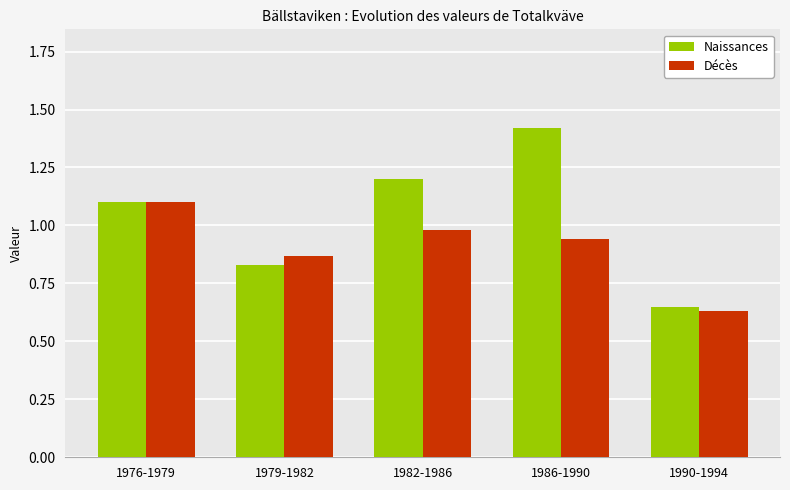

How many bars are there in each group?

2